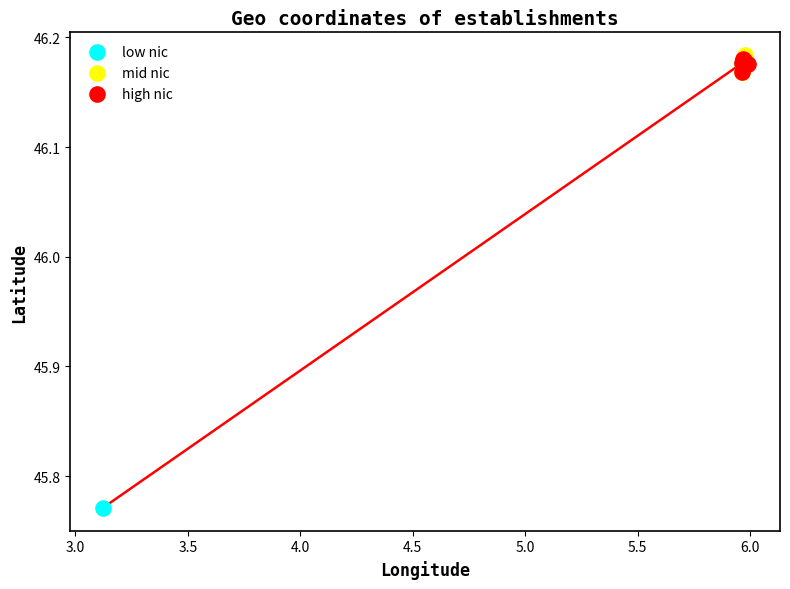

Which series contains the lowest Y value?

low nic